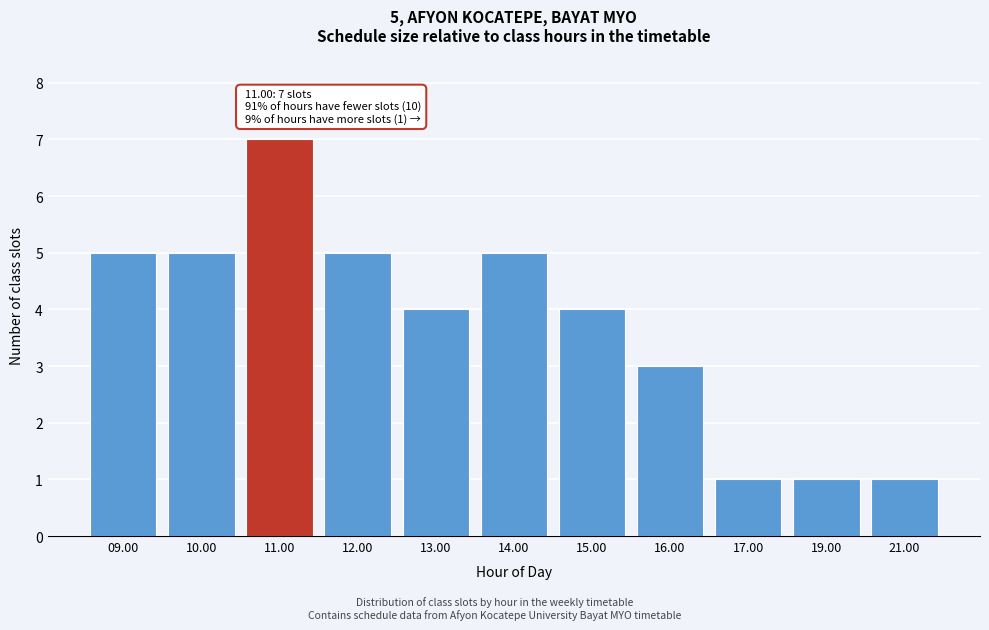

Reading right to left, what are all the values shown in this chart?

21.00=1	19.00=1	17.00=1	16.00=3	15.00=4	14.00=5	13.00=4	12.00=5	11.00=7	10.00=5	09.00=5